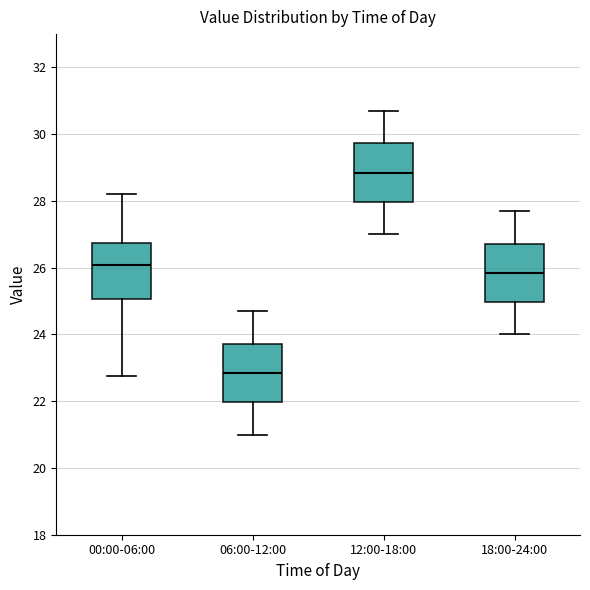

Which box has the lowest median line?

06:00-12:00